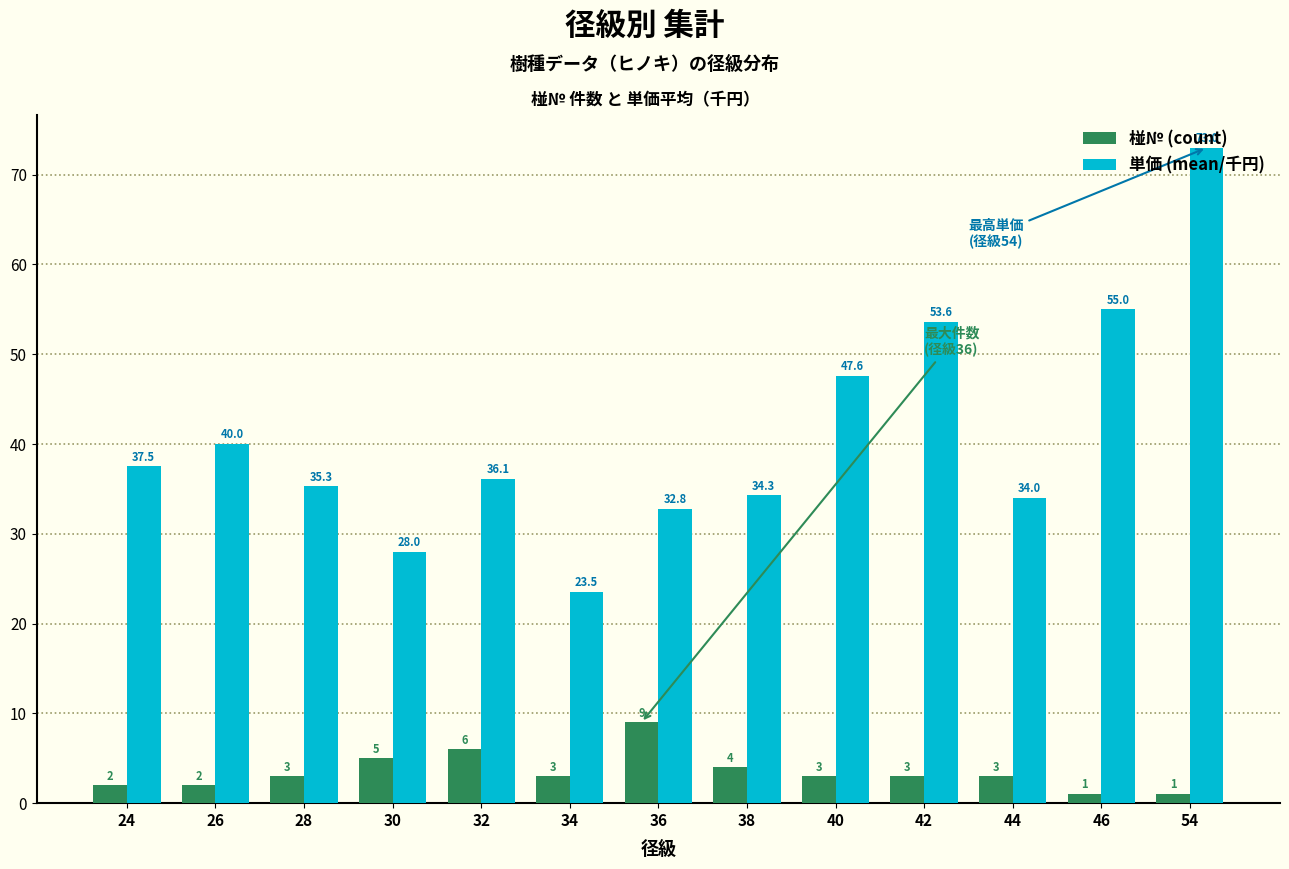

List the series in order of their peak value, highest first.

単価 (mean/千円), 椪№ (count)